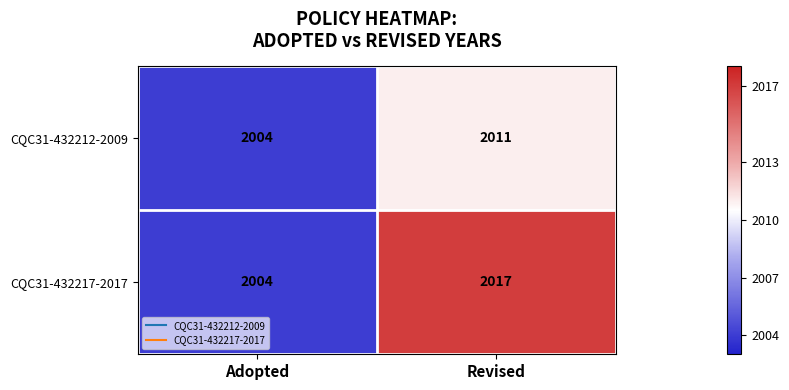

List the series in order of their peak value, highest first.

CQC31-432217-2017, CQC31-432212-2009